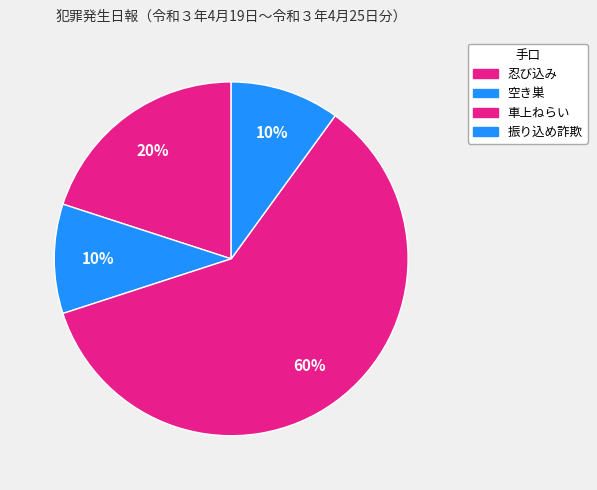

The 空き巣 slice represents 17% of the pie. True or false?

False